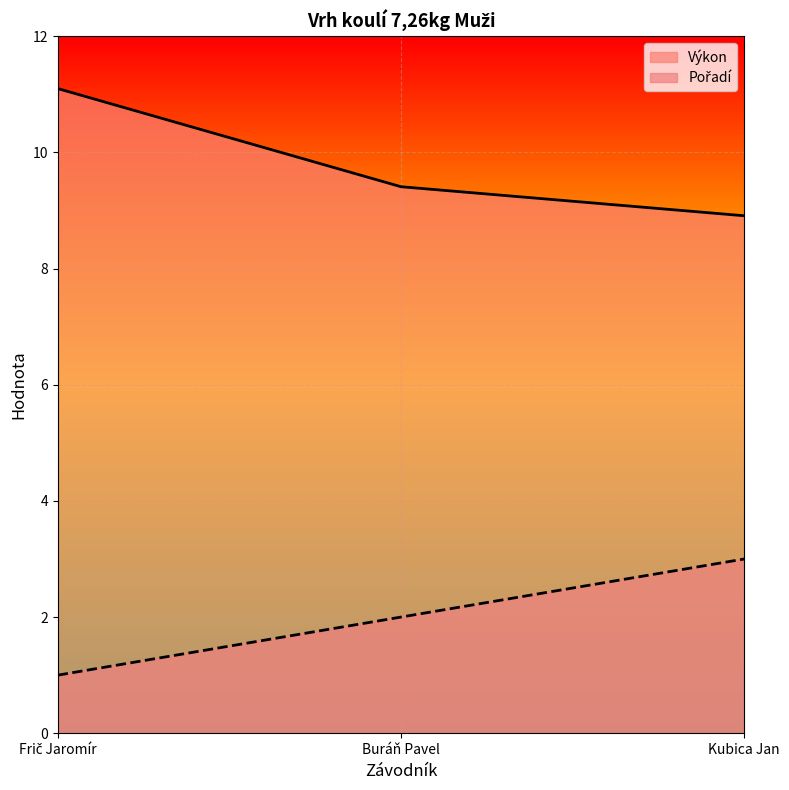

What is the difference between the second highest and minimum values in the Výkon series?

0.5